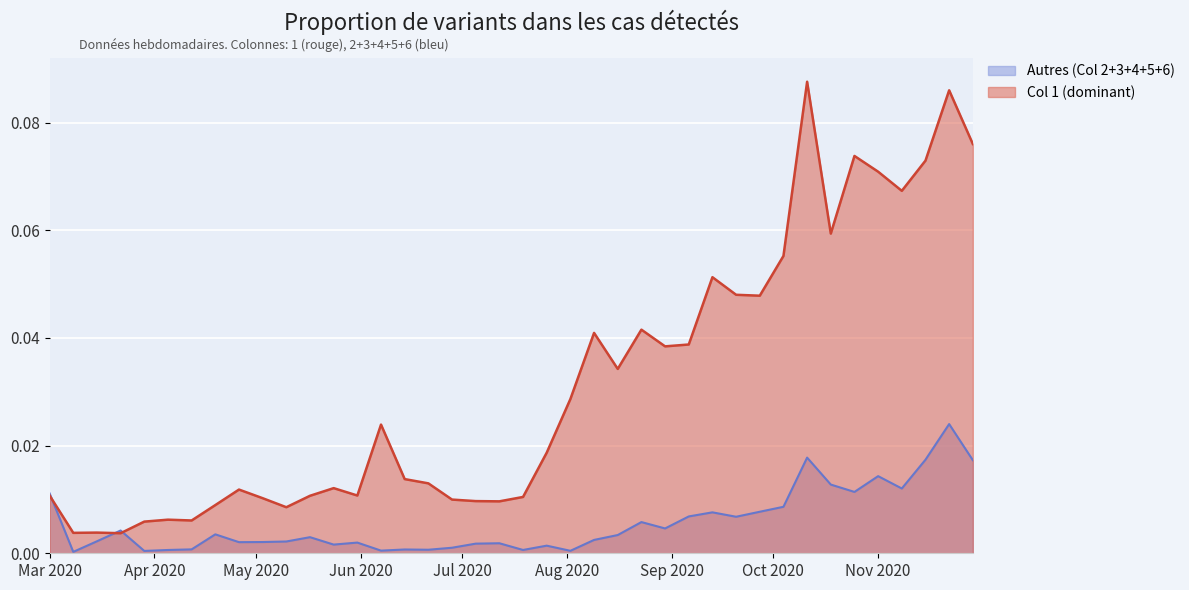

Rank the series by their average value, from highest to lowest.

Col 1 (dominant), Autres (Col 2+3+4+5+6)